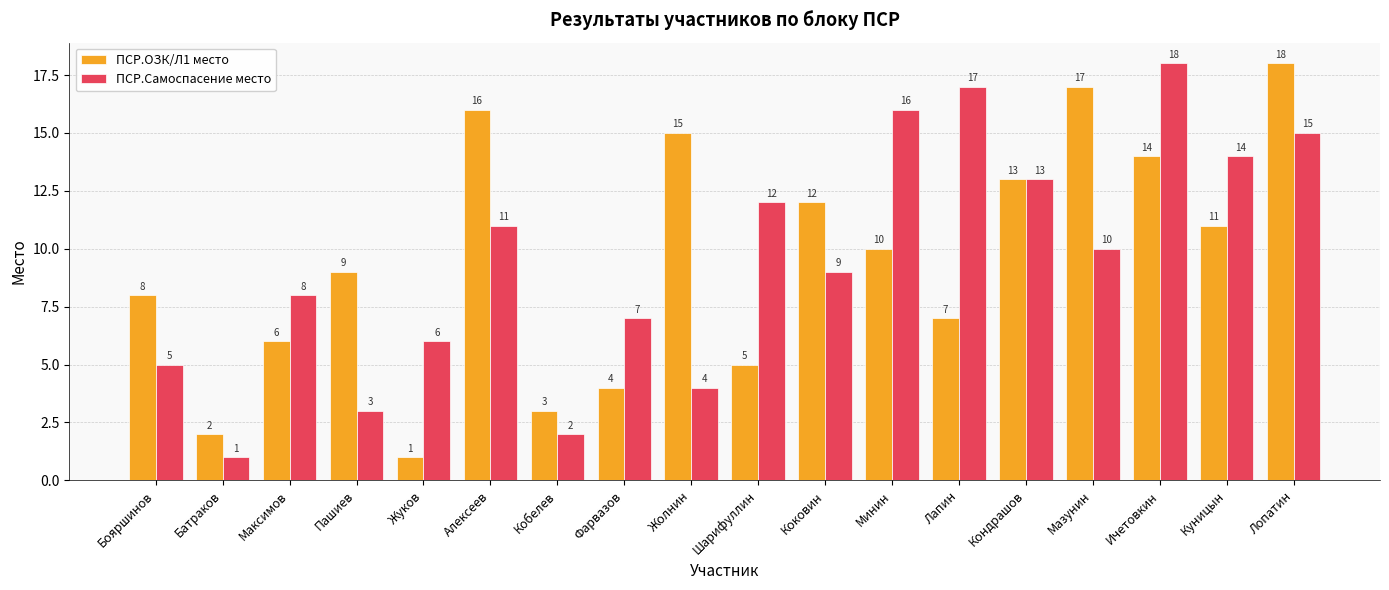

Reading left to right, extract all data points from this chart.

ПСР.ОЗК/Л1 место: Бояршинов=8	Батраков=2	Максимов=6	Пашиев=9	Жуков=1	Алексеев=16	Кобелев=3	Фарвазов=4	Жолнин=15	Шарифуллин=5	Коковин=12	Минин=10	Лапин=7	Кондрашов=13	Мазунин=17	Ичетовкин=14	Куницын=11	Лопатин=18
ПСР.Самоспасение место: Бояршинов=5	Батраков=1	Максимов=8	Пашиев=3	Жуков=6	Алексеев=11	Кобелев=2	Фарвазов=7	Жолнин=4	Шарифуллин=12	Коковин=9	Минин=16	Лапин=17	Кондрашов=13	Мазунин=10	Ичетовкин=18	Куницын=14	Лопатин=15